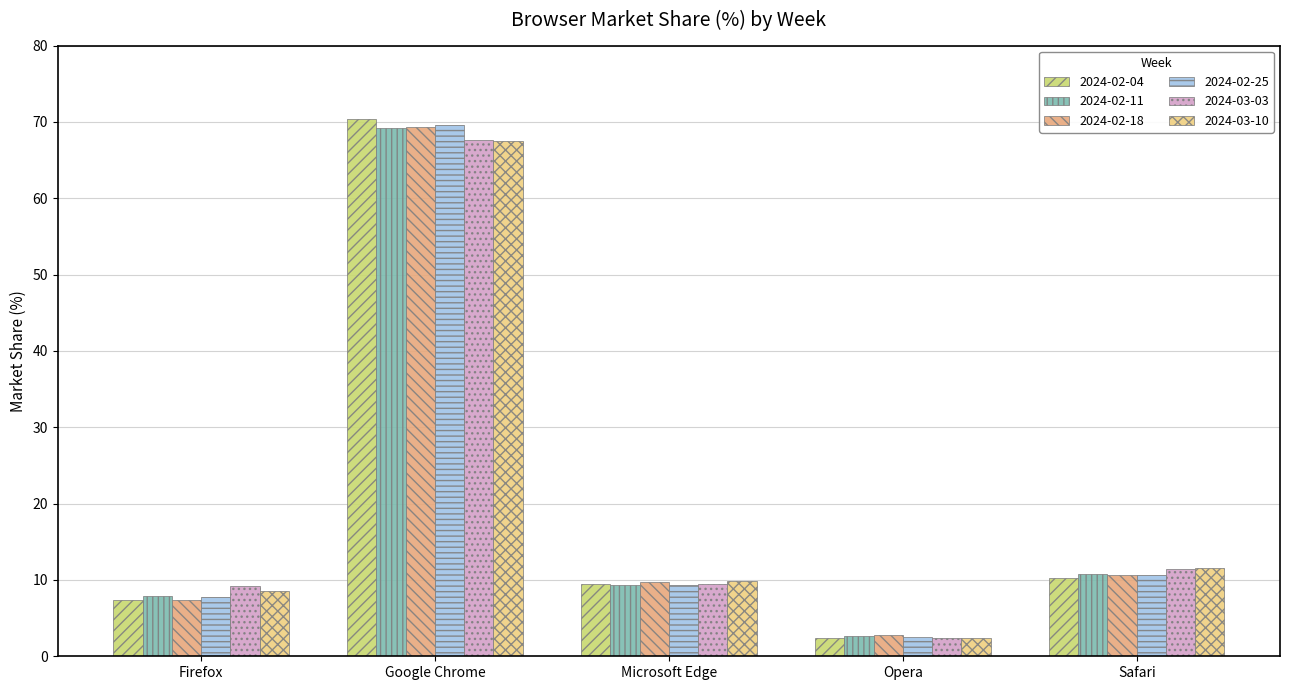

The 2024-02-04 series shows 19.6 at Google Chrome. True or false?

False